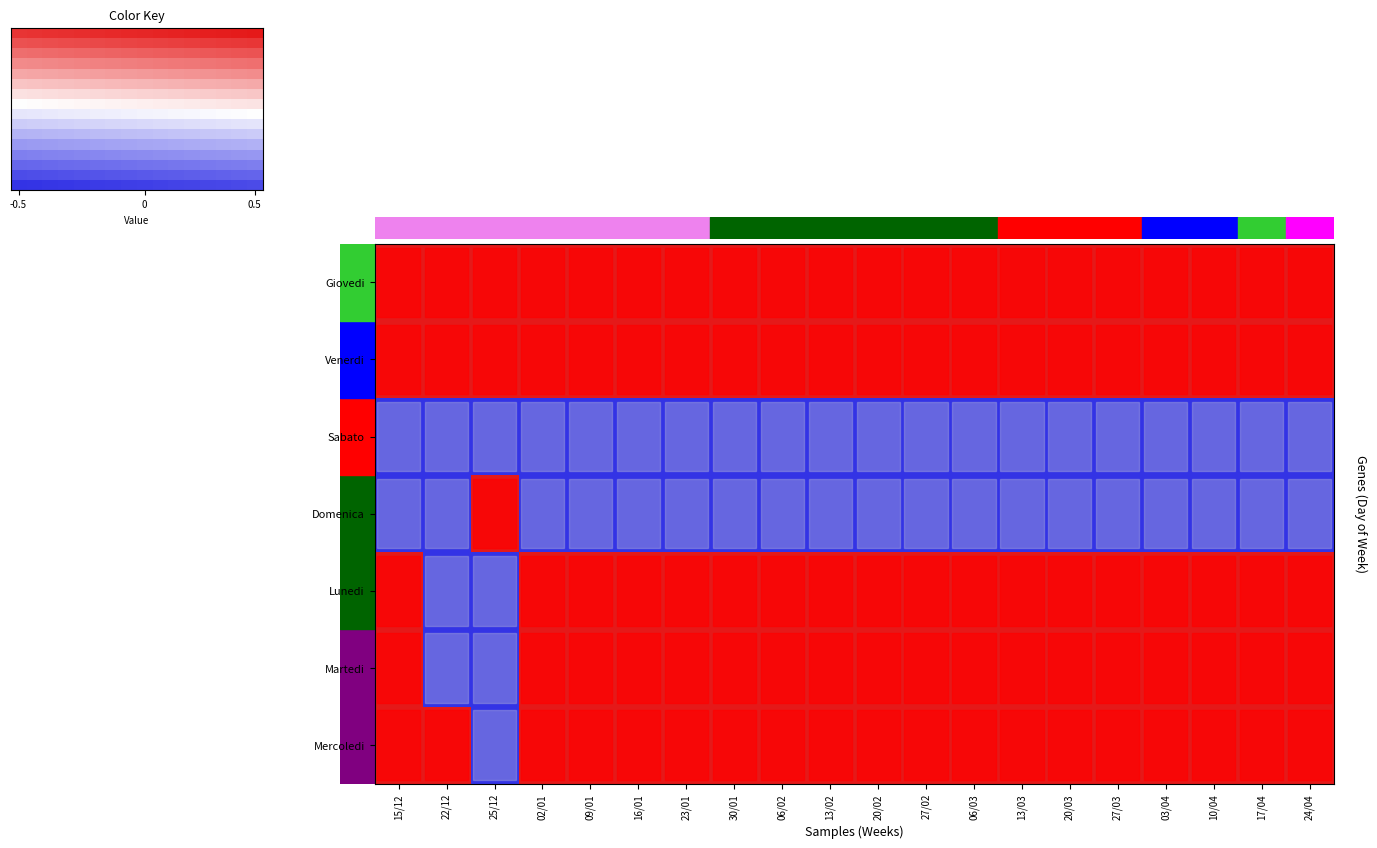

Is it true that Mercoledi equals 0 at 25/12?

True